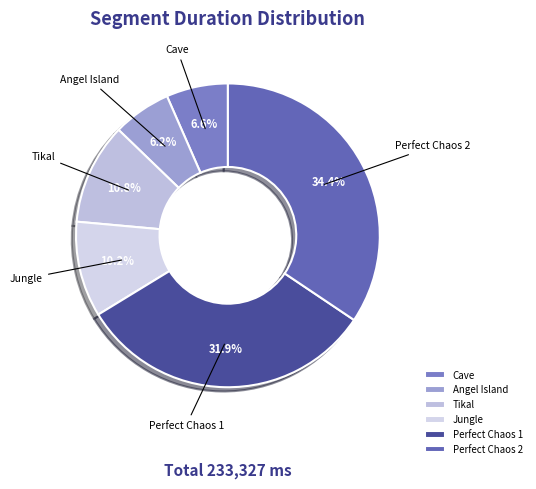

What percentage do Cave and Perfect Chaos 2 together represent?

41.0%